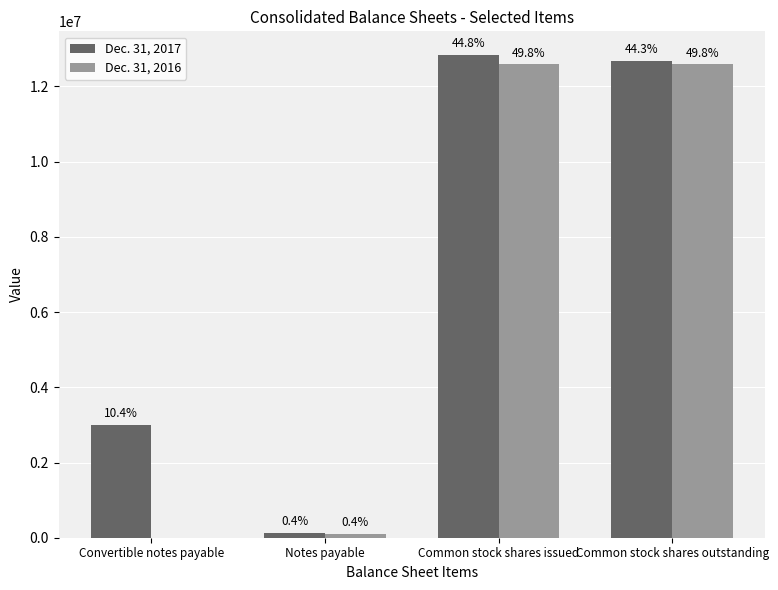

Reading left to right, list all the values displayed in this chart.

Dec. 31, 2017: Convertible notes payable=2989110	Notes payable=126763	Common stock shares issued=12825393	Common stock shares outstanding=12666704
Dec. 31, 2016: Convertible notes payable=0	Notes payable=110561	Common stock shares issued=12587053	Common stock shares outstanding=12587053